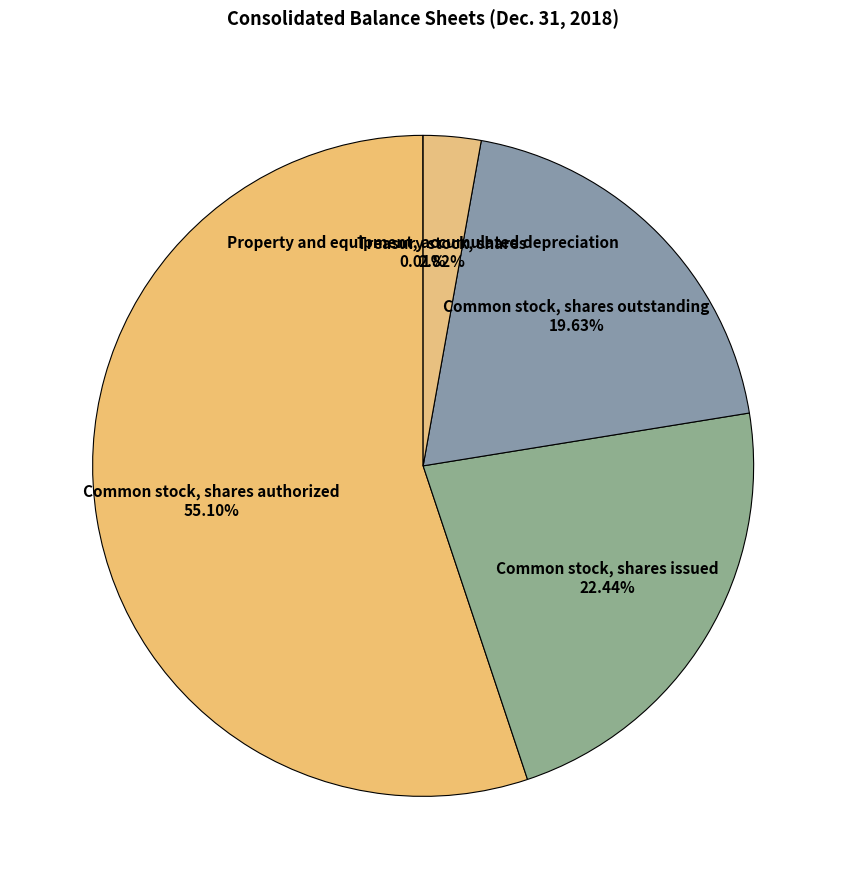

Which slice is the smallest?

Property and equipment, accumulated depreciation